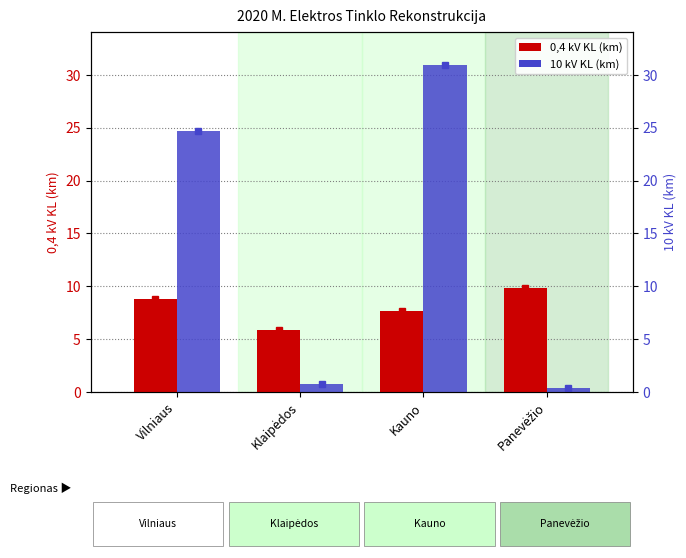

True or false: 10 kV KL (km) has a value of 0.7 at Klaipėdos.

True